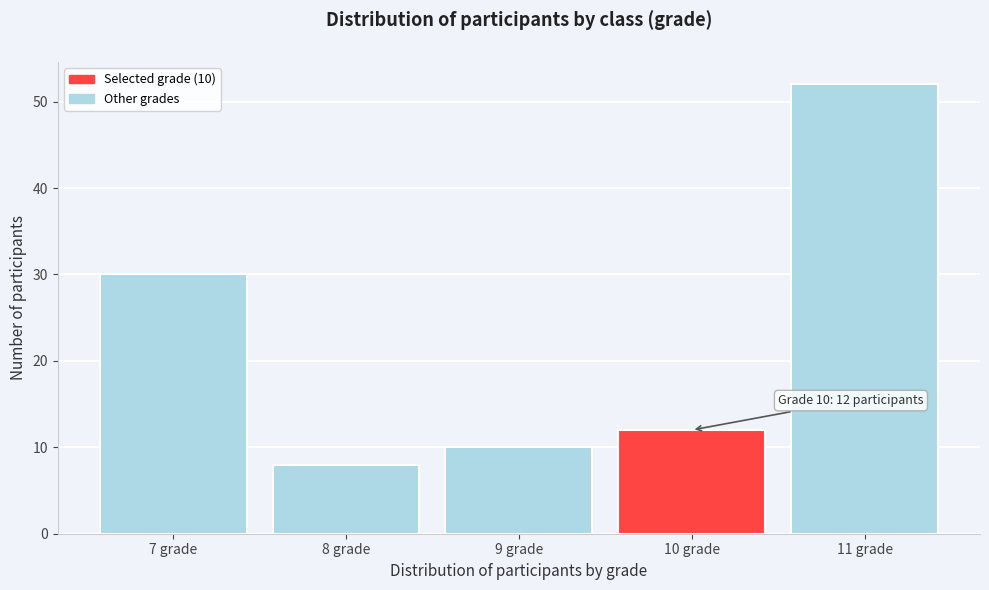

Reading right to left, what are all the values shown in this chart?

52	12	10	8	30